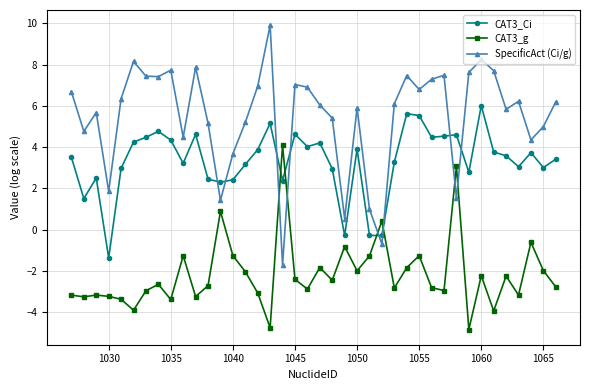

List the series in order of their peak value, lowest first.

CAT3_g, CAT3_Ci, SpecificAct (Ci/g)